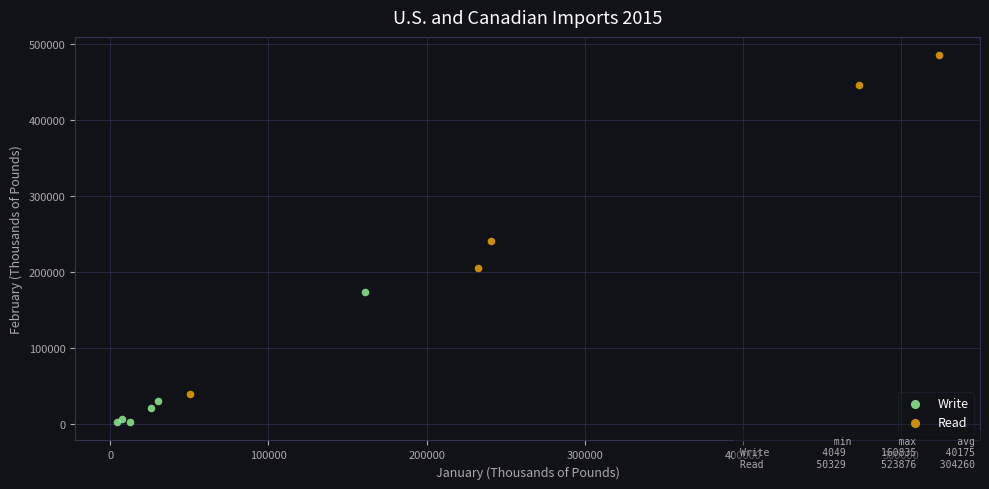

Which series has the widest spread of Y values?

Read